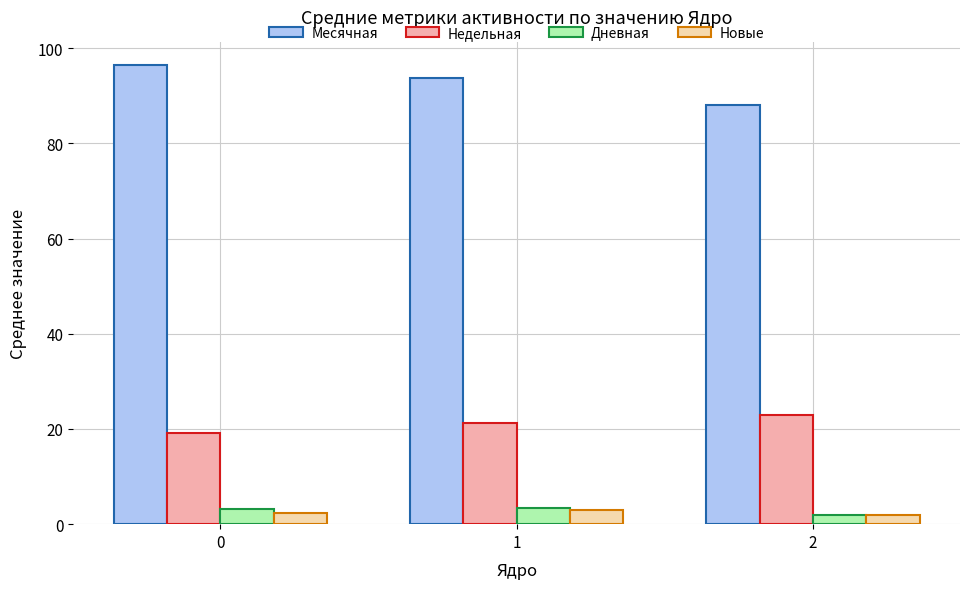

The value of Дневная at 1 is 3.3. True or false?

True